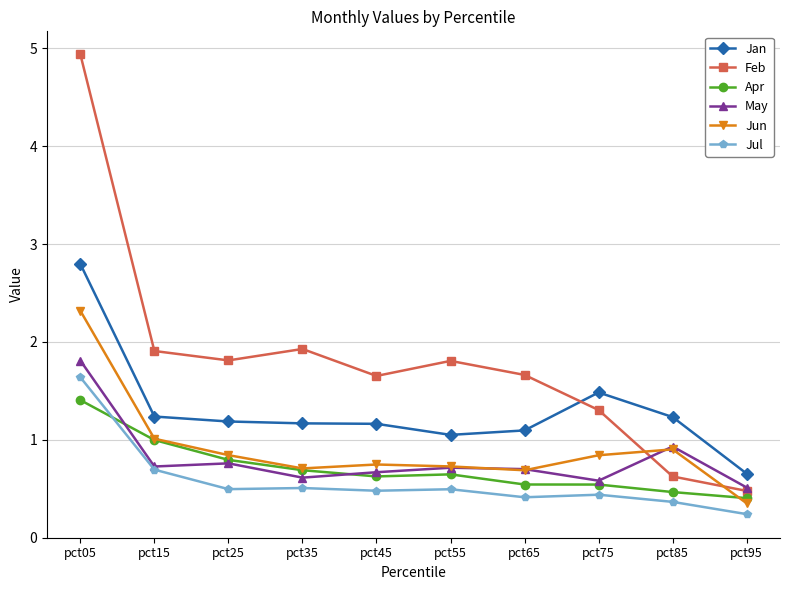

What is the value of the Jun point at the 6th from the left?

0.7